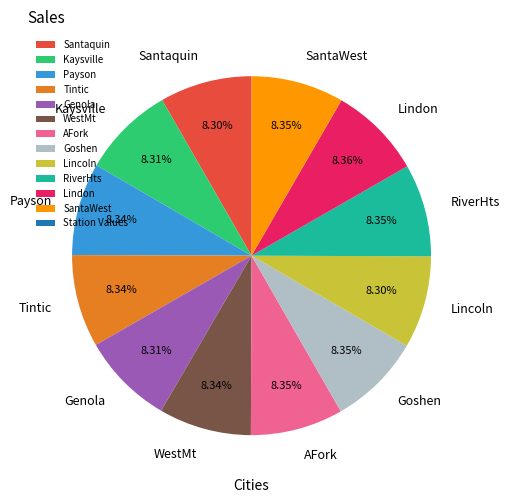

What percentage is the RiverHts slice, to the nearest percent?

8%